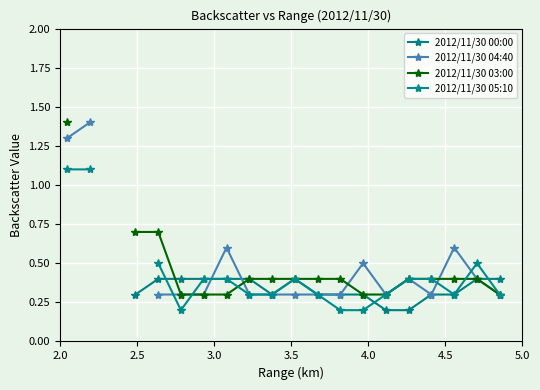

How many interior local valleys does the 2012/11/30 00:00 series have?

1